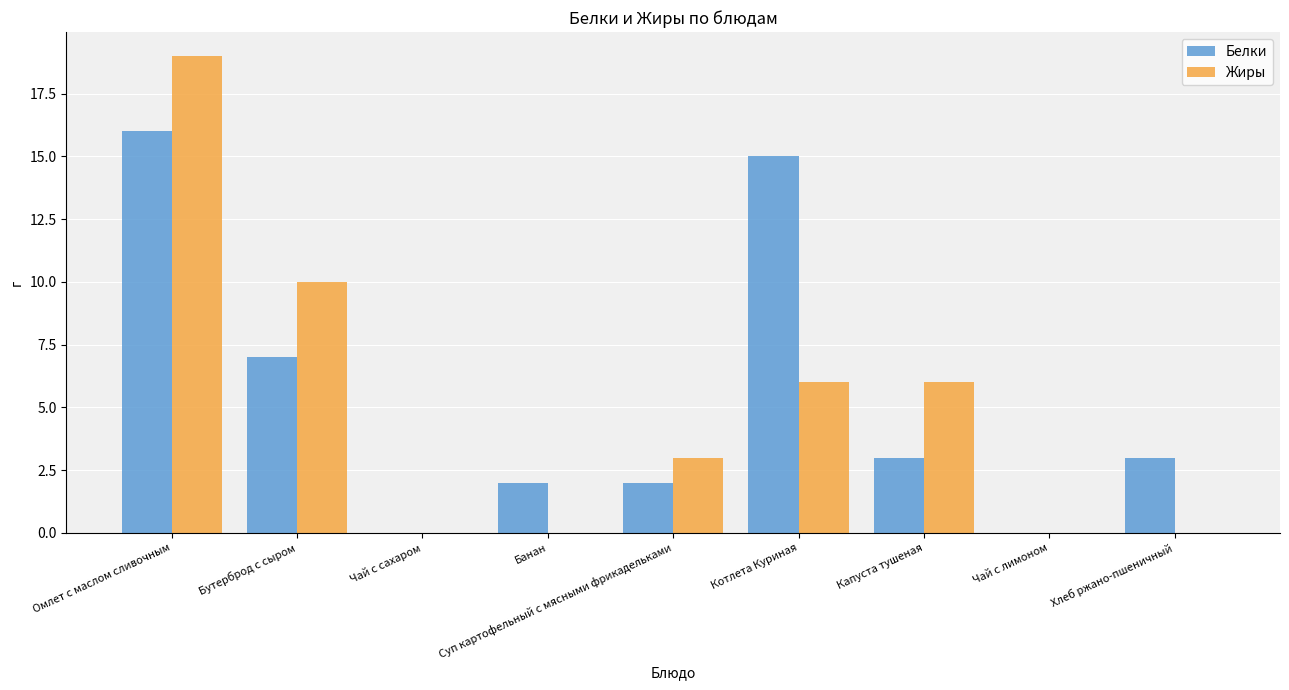

What is the sum of all Белки values?

48